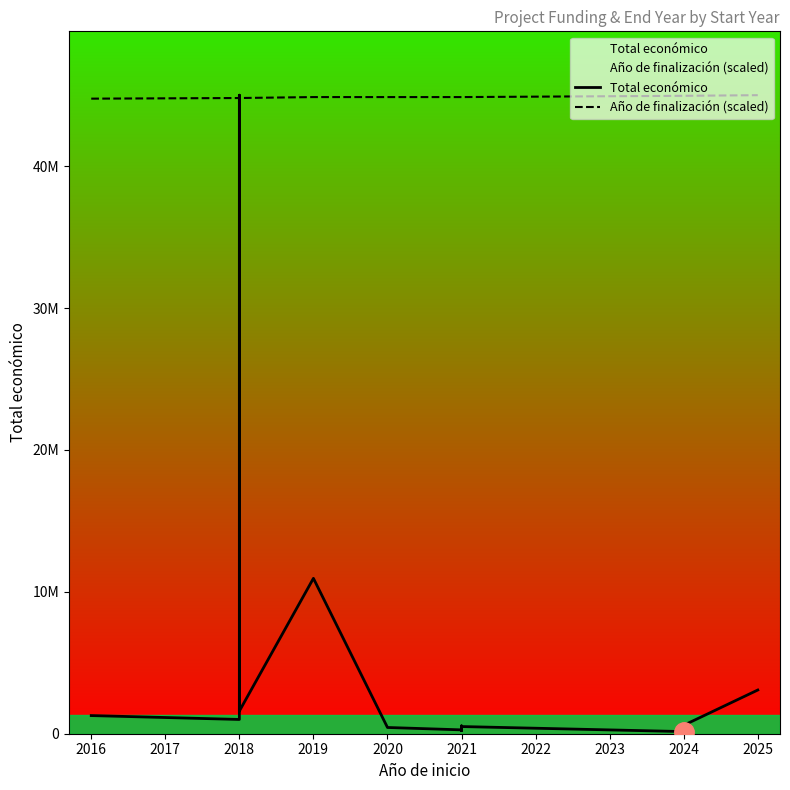

At which category does Año de finalización (scaled) reach its first local valley?

2018